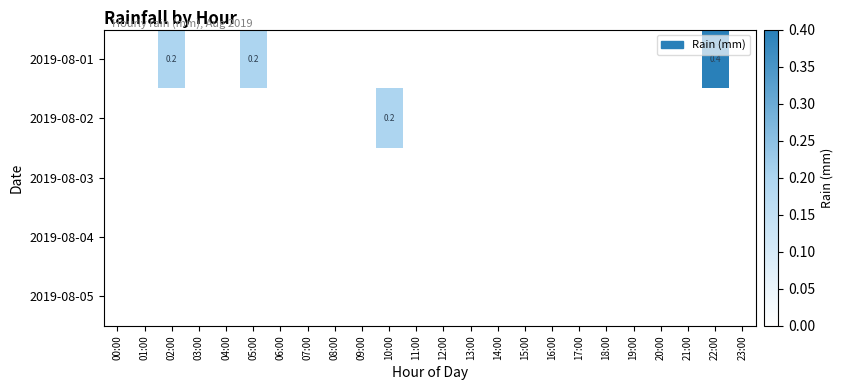

The value of 2019-08-03 at 17:00 is 0.0. True or false?

True